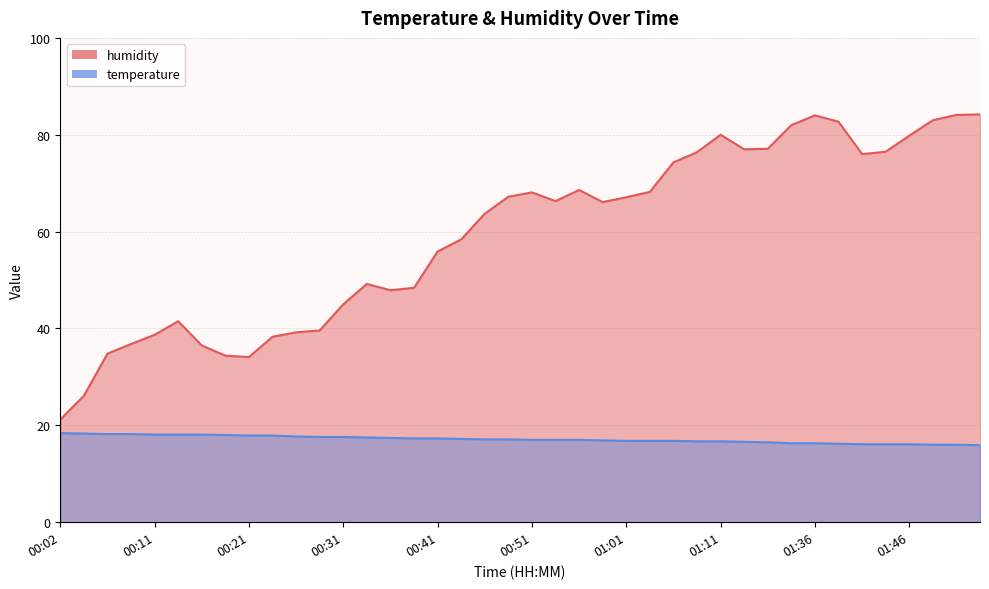

True or false: humidity has a value of 84.0 at 01:36.

True